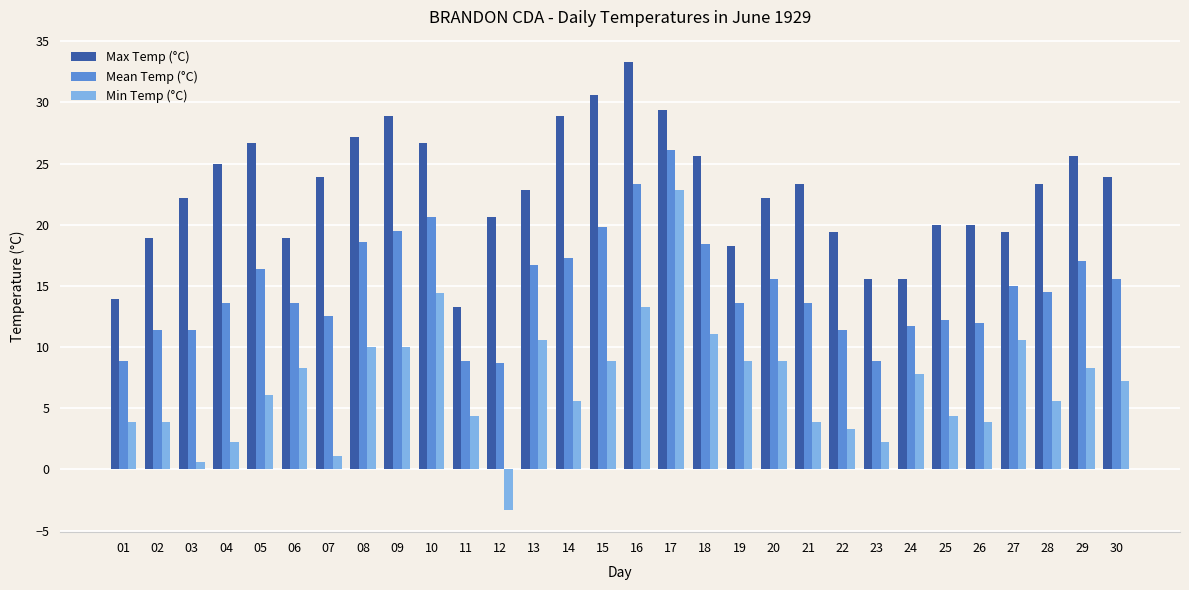

Read the Max Temp (°C) value at 05.

26.7